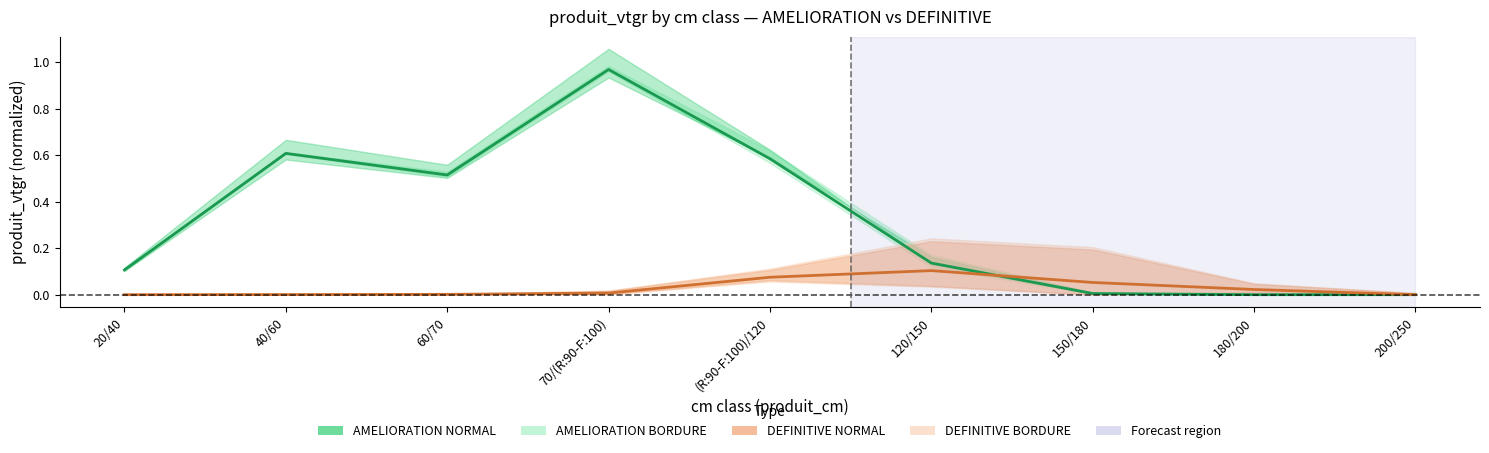

How many lines are shown in the chart?

2